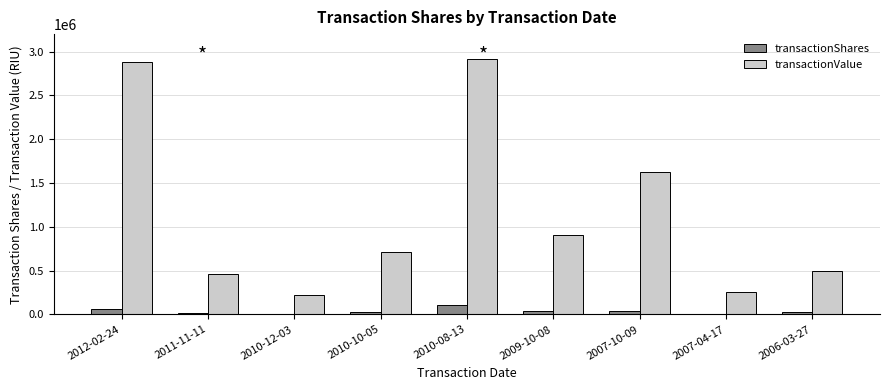

How many data points does each series have?

9